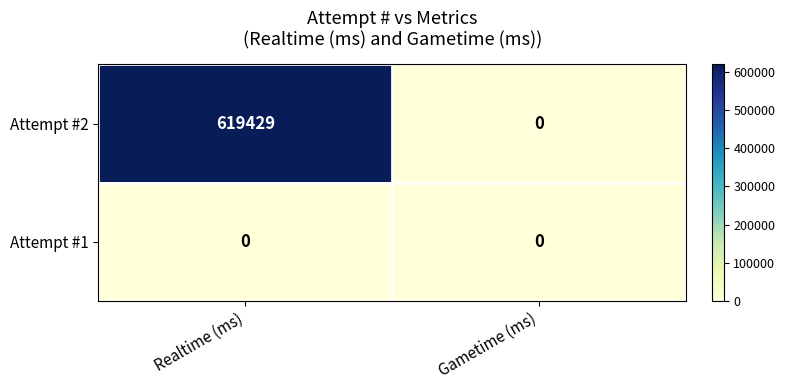

Reading left to right, what are all the values shown in this chart?

Attempt #2: Realtime (ms)=619429	Gametime (ms)=0
Attempt #1: Realtime (ms)=0	Gametime (ms)=0